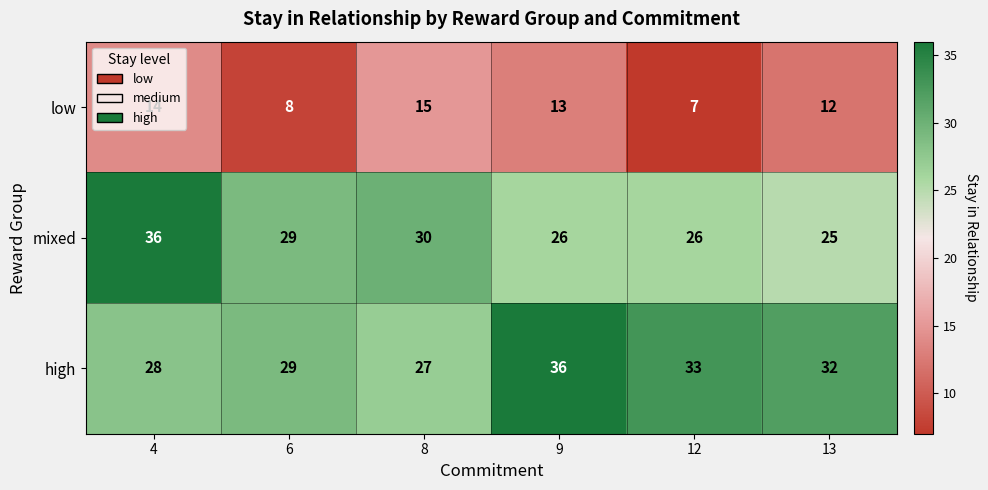

Which series has the largest total across all categories?

high